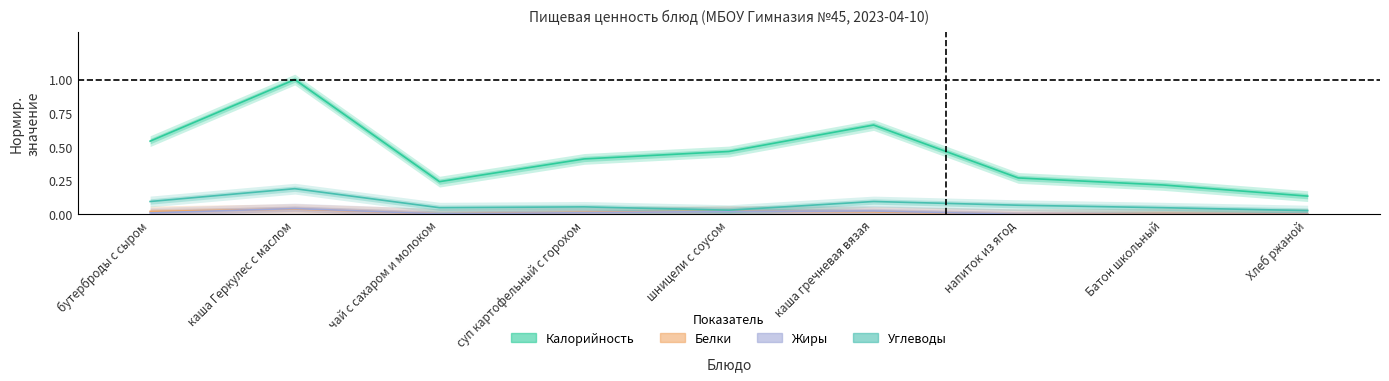

Between Батон школьный and каша гречневая вязая, which is larger?

каша гречневая вязая